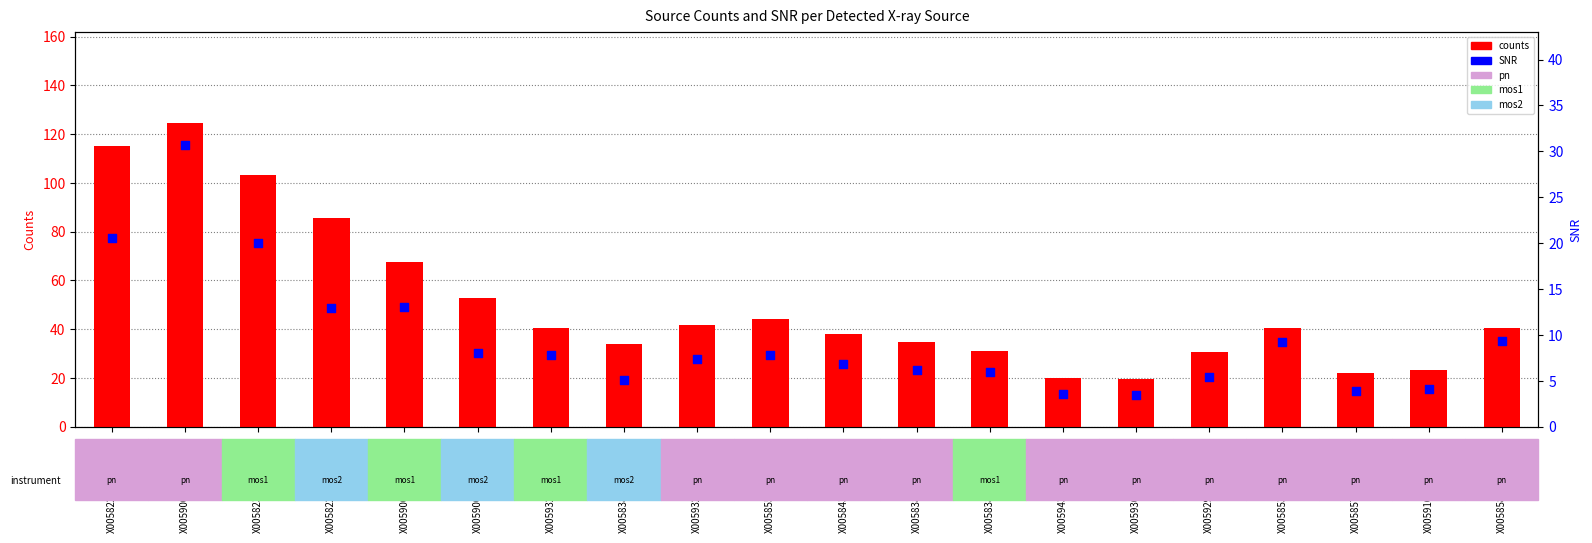

Is the value of counts at X005900.69-273108.3 greater than the value of SNR at X005932.83-273131.2?

Yes